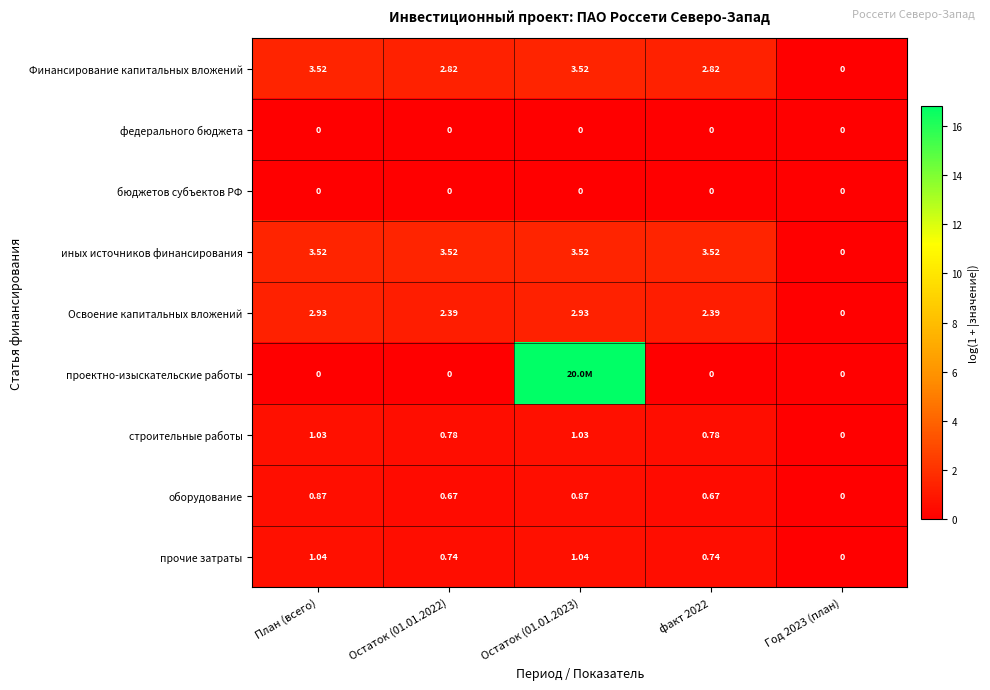

Is the value of бюджетов субъектов РФ at факт 2022 greater than the value of иных источников финансирования at факт 2022?

No